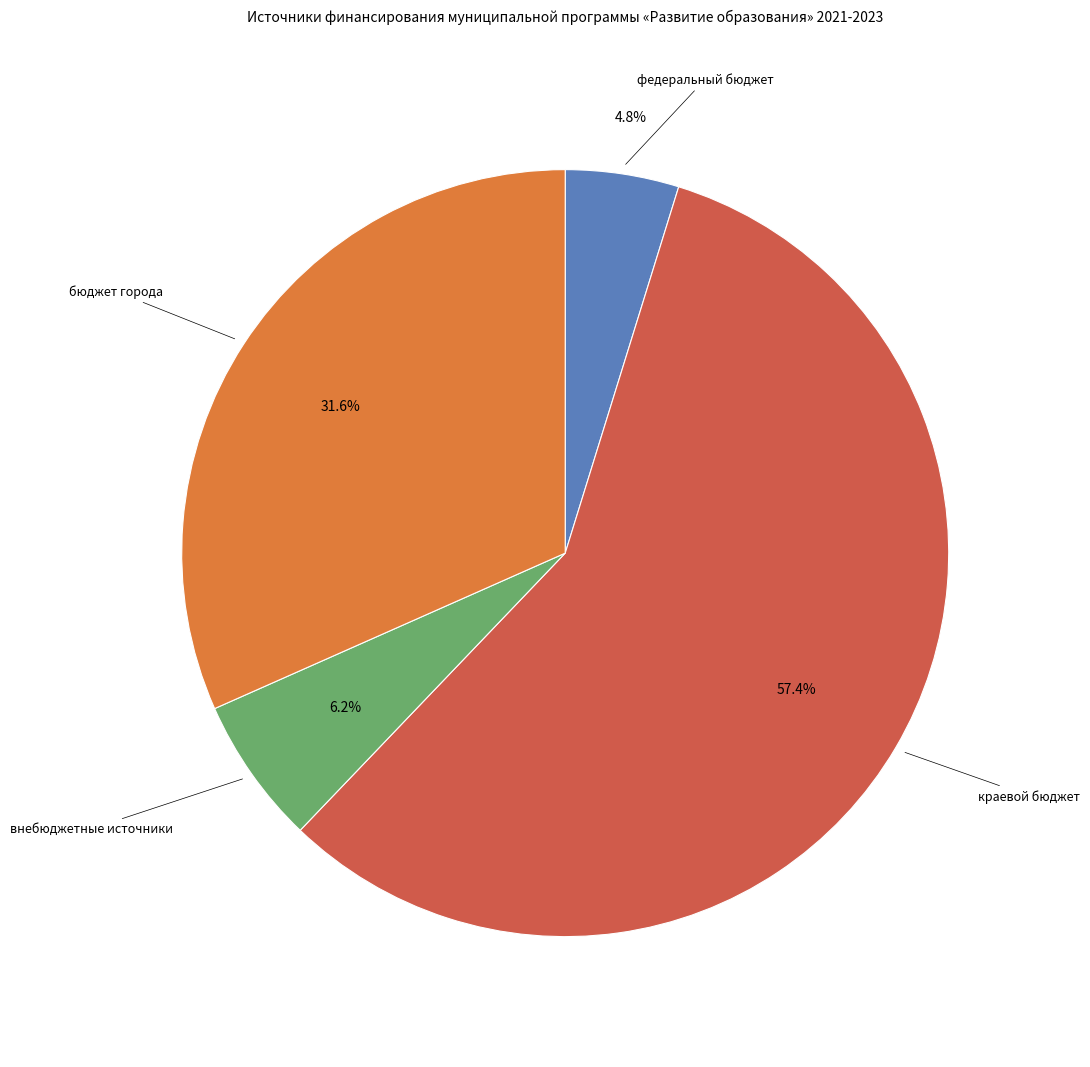

Which has a higher value, краевой бюджет or бюджет города?

краевой бюджет